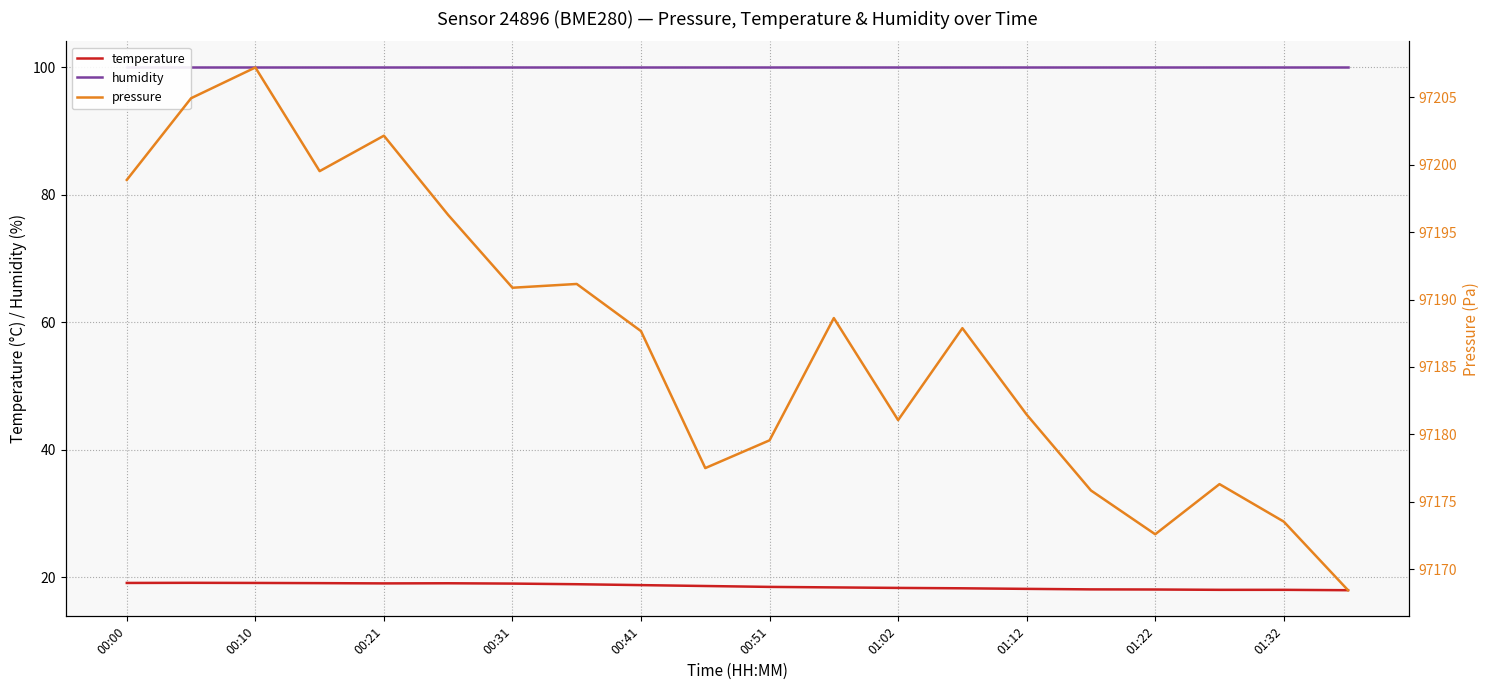

How many lines are shown in the chart?

3